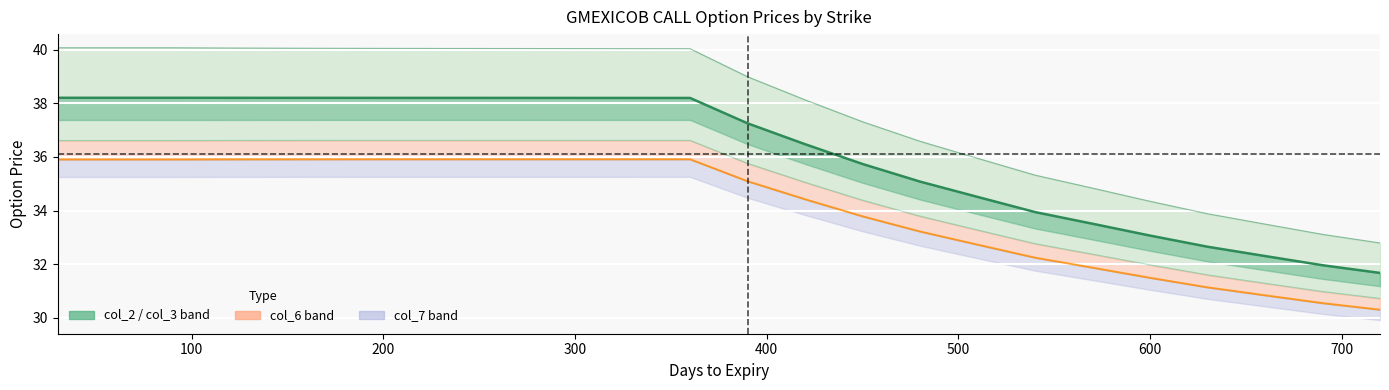

Reading left to right, list all the values displayed in this chart.

col_3: 38.2	38.2	38.2	38.2	38.2	38.2	38.2	38.2	38.2	38.2	38.2	38.2	37.3	36.5	35.7	35.1	34.5	33.9	33.5	33.1	32.6	32.3	32.0	31.7
col_2: 40.1	40.1	40.1	40.1	40.1	40.1	40.0	40.0	40.0	40.0	40.0	40.0	39.0	38.1	37.3	36.6	35.9	35.3	34.8	34.3	33.9	33.5	33.1	32.8
col_4: 36.6	36.6	36.6	36.6	36.6	36.6	36.6	36.6	36.6	36.6	36.6	36.6	35.8	35.1	34.4	33.8	33.3	32.8	32.4	32.0	31.6	31.3	31.0	30.7
col_5: 35.9	35.9	35.9	35.9	35.9	35.9	35.9	35.9	35.9	35.9	35.9	35.9	35.1	34.4	33.8	33.2	32.7	32.2	31.9	31.5	31.1	30.8	30.5	30.3